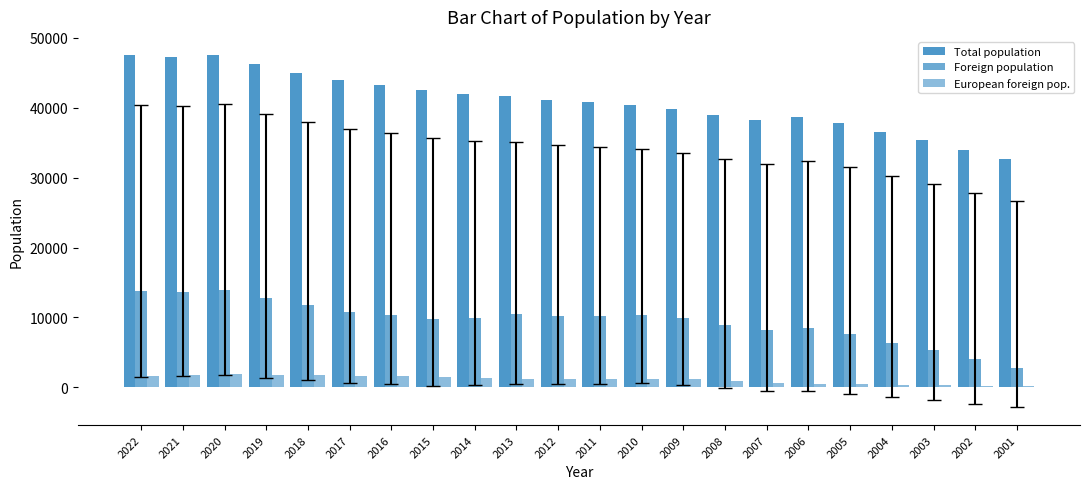

What is the value of the Total population bar at the 12th from the left?

40900